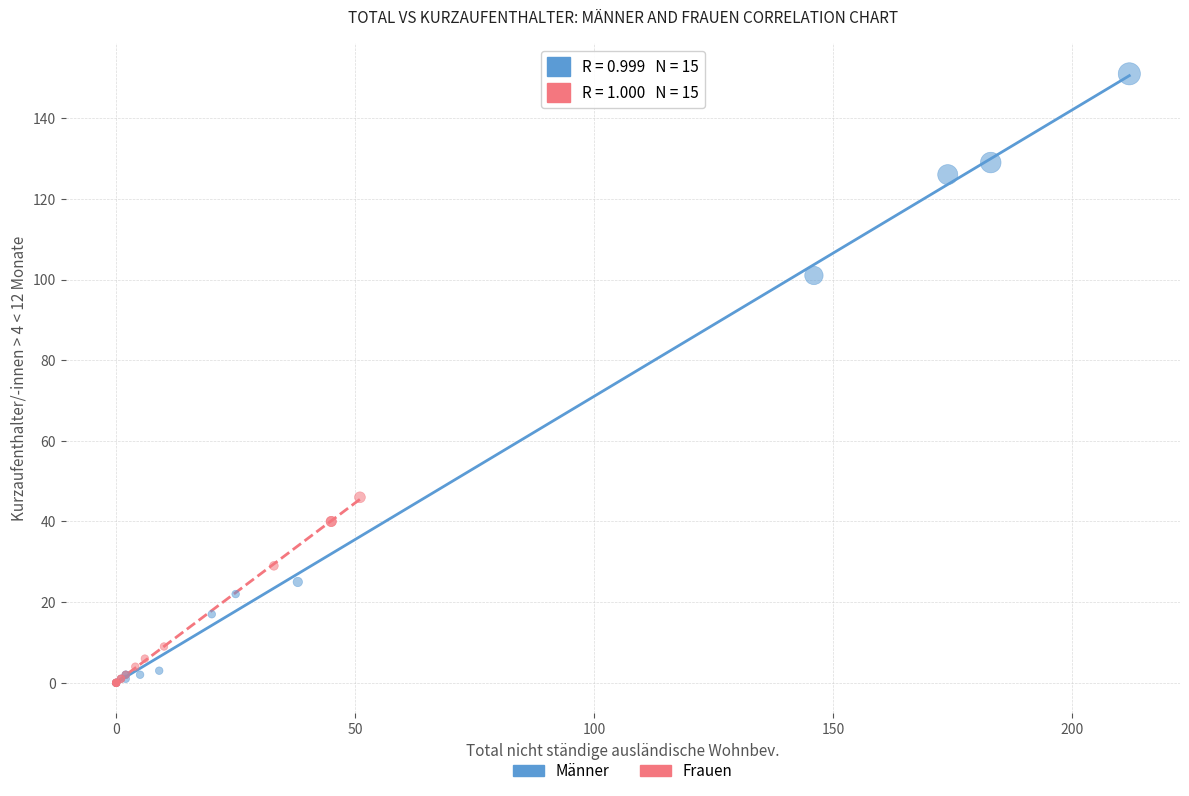

What are all the series names shown in the legend?

Männer, Frauen